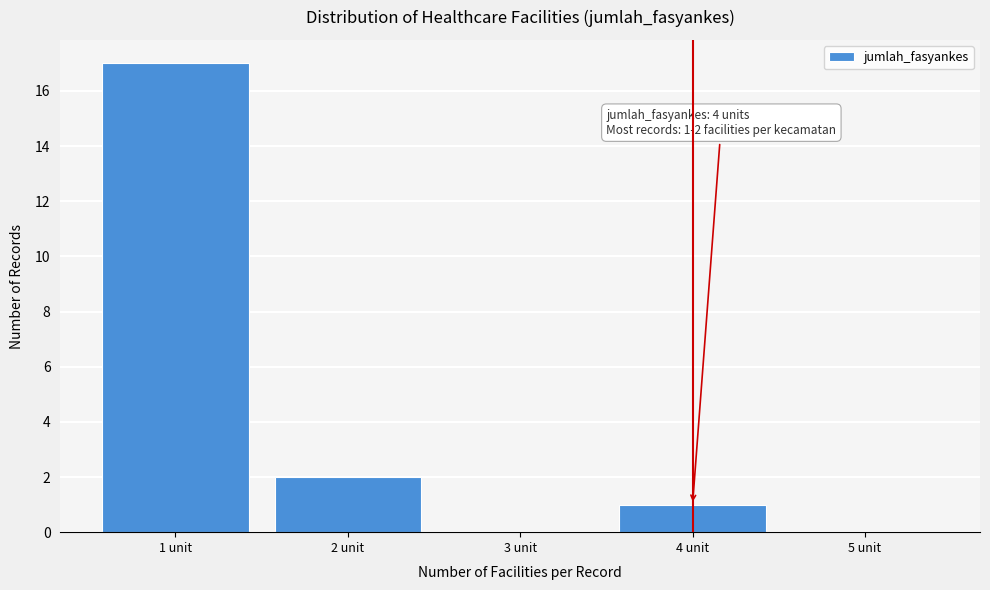

Reading left to right, list all the values displayed in this chart.

1 unit=17	2 unit=2	3 unit=0	4 unit=1	5 unit=0